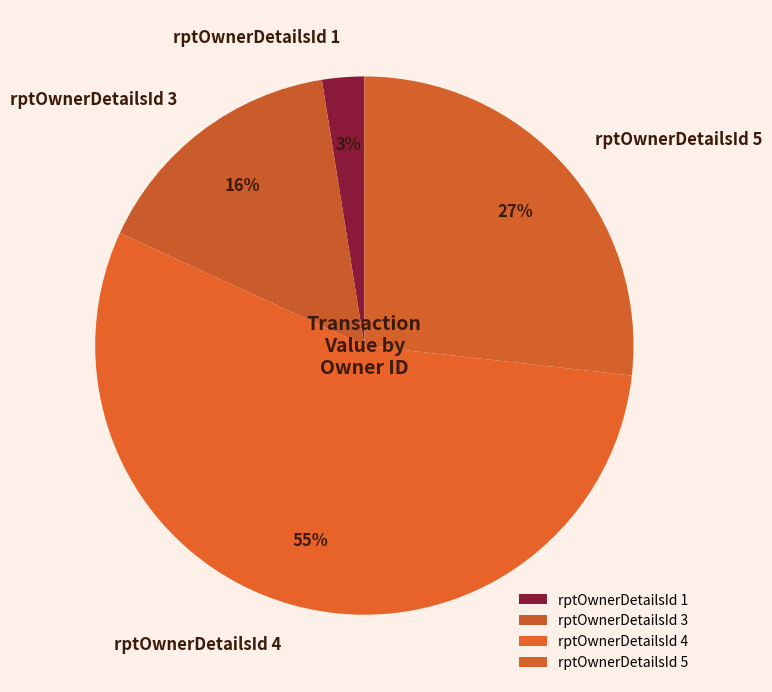

How many segments does this pie chart have?

4